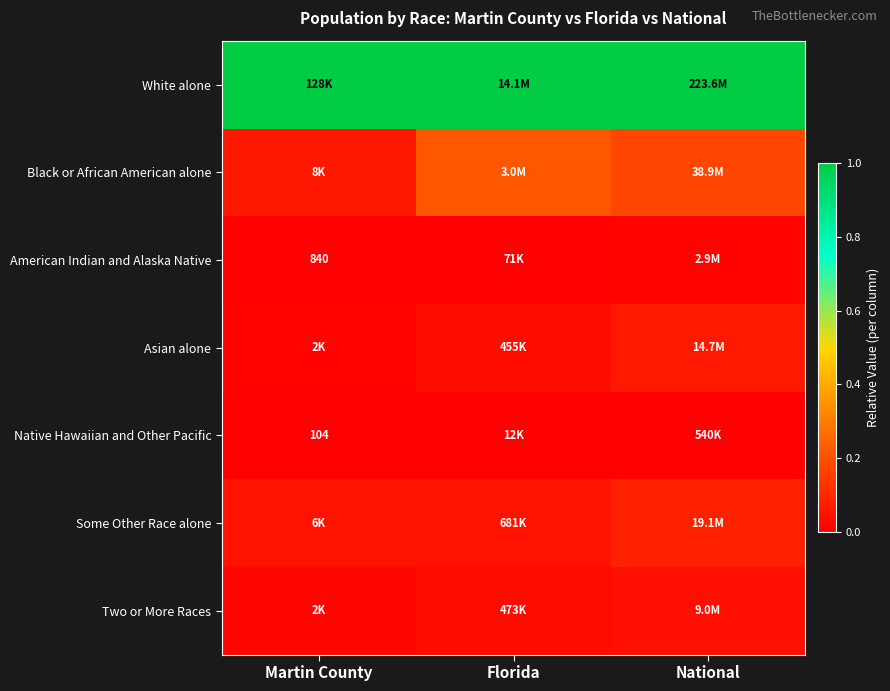

Is it true that Black or African American alone equals 0.0 at Martin County?

False